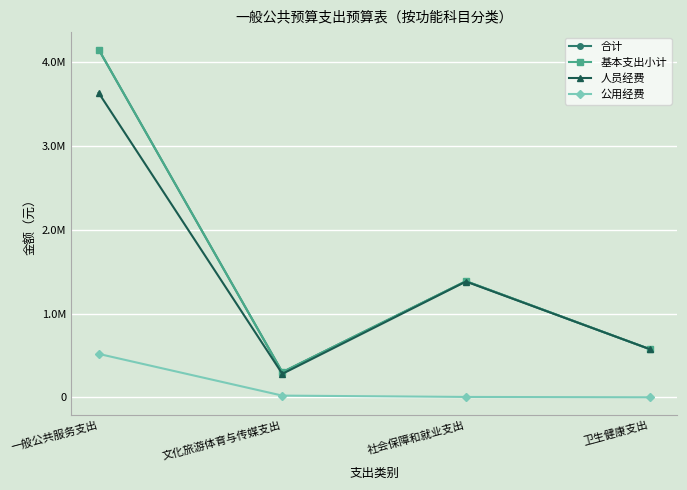

What is the sum of all 人员经费 values?

5875093.0